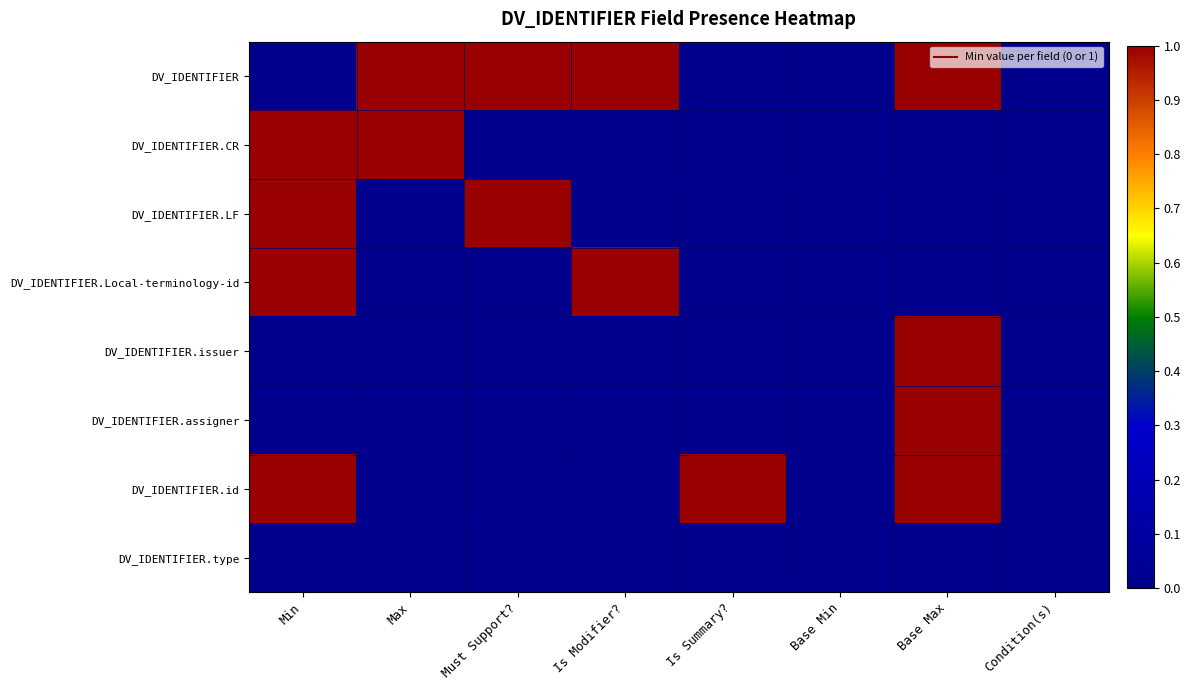

Between Must Support? and Condition(s), which is larger?

Must Support?